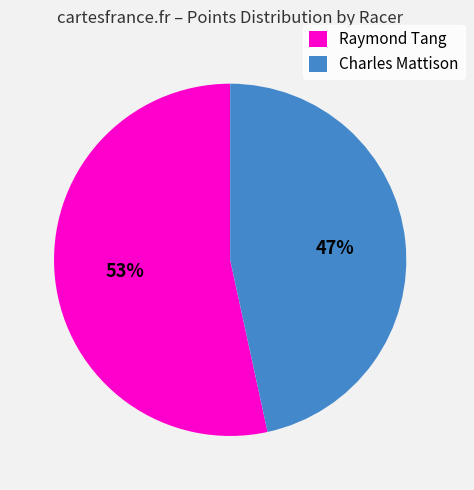

Rank the categories by value from highest to lowest.

Raymond Tang, Charles Mattison